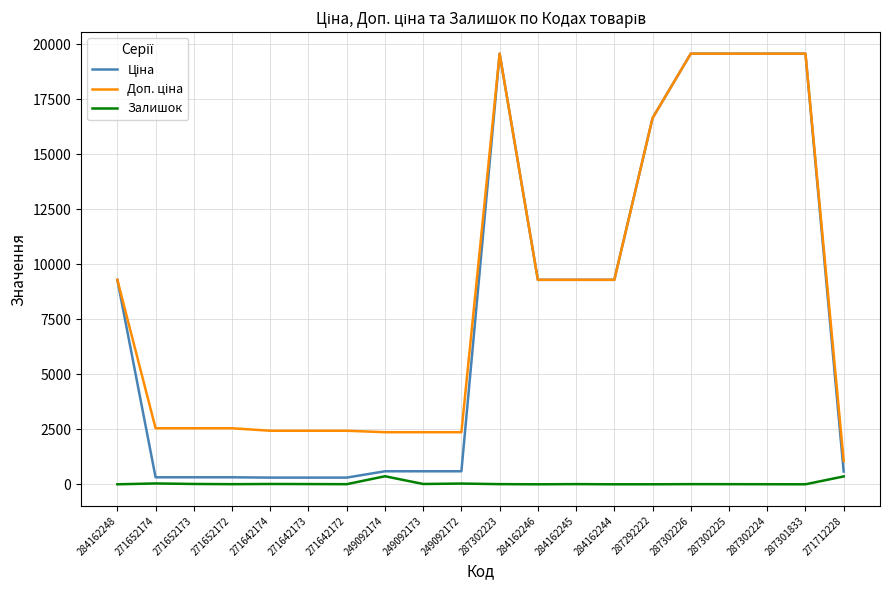

The Залишок series shows 7.0 at 287302223. True or false?

True